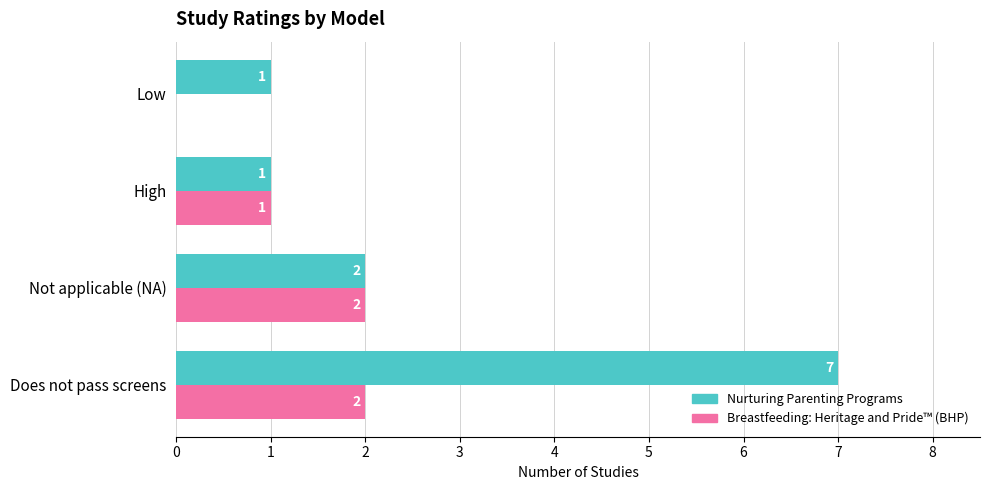

At which category does the chart reach its peak across all series?

Does not pass screens